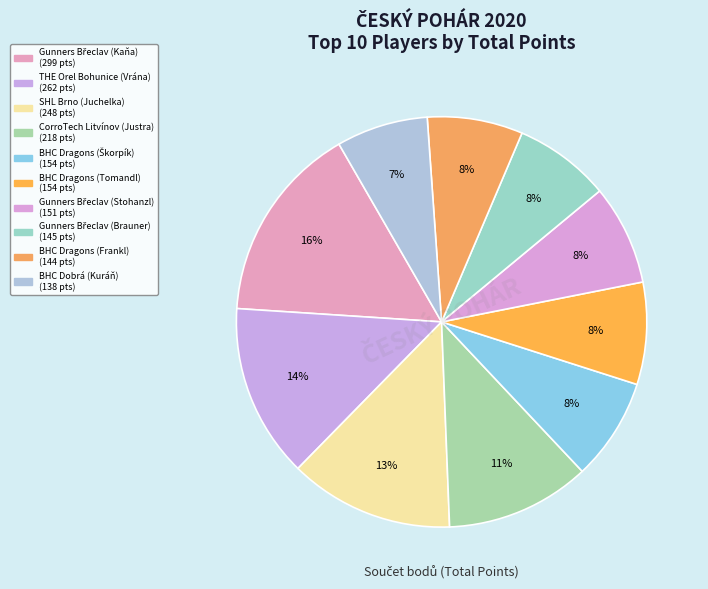

Does CorroTech Litvínov (Justra) account for over 50% of the chart?

No